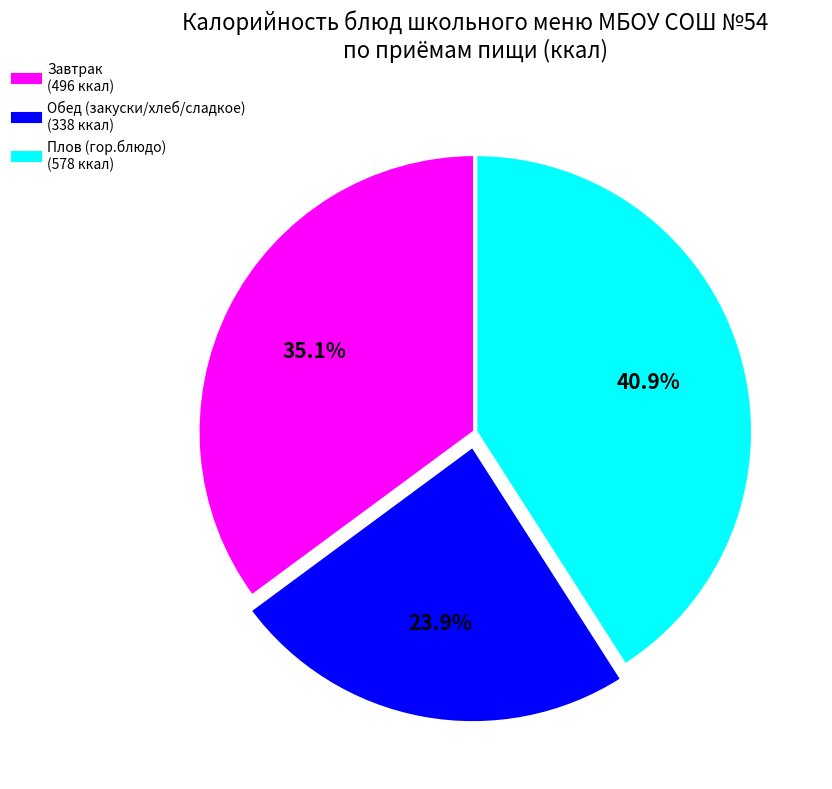

Is there a majority slice in this chart?

No